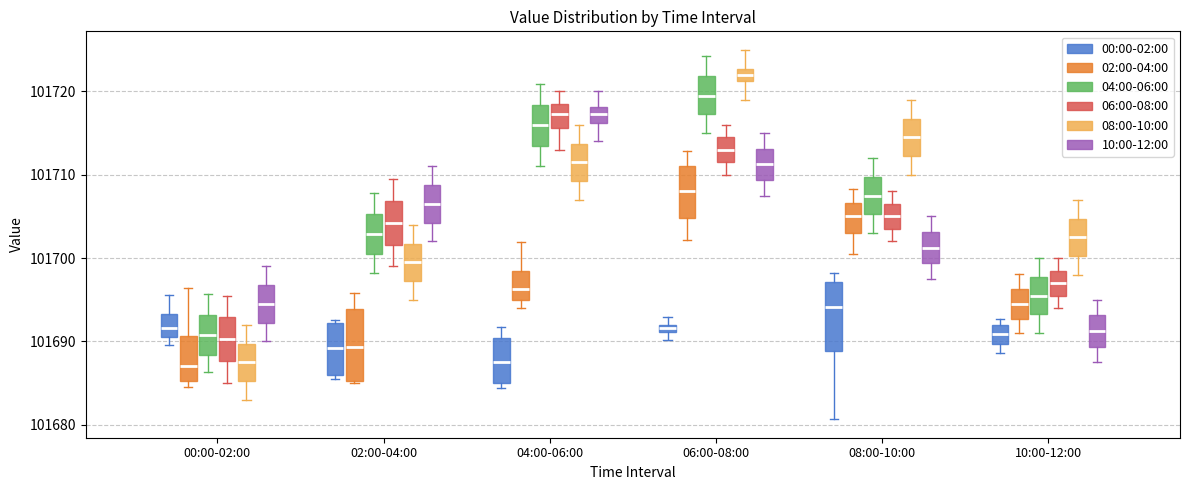

Which box's median line is the highest?

06:00-08:00 (08:00-10:00)